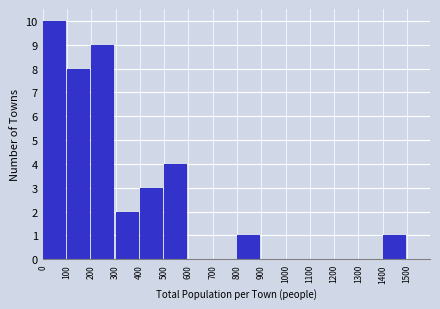

Over which range of the x-axis is the bar tallest?

0 to 100